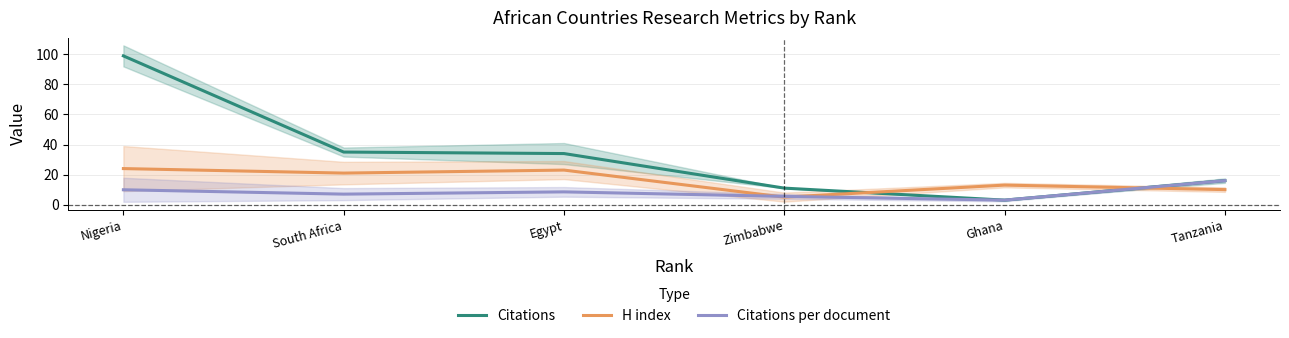

The Citations per document series shows 3.9 at Egypt. True or false?

False